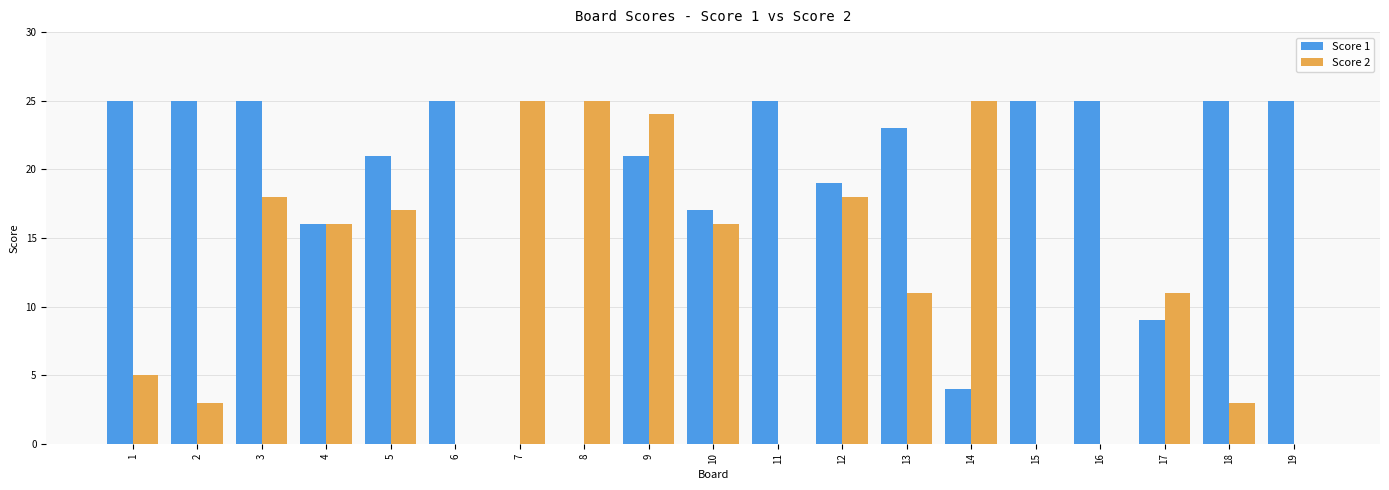

What is the sum of all Score 2 values?

217